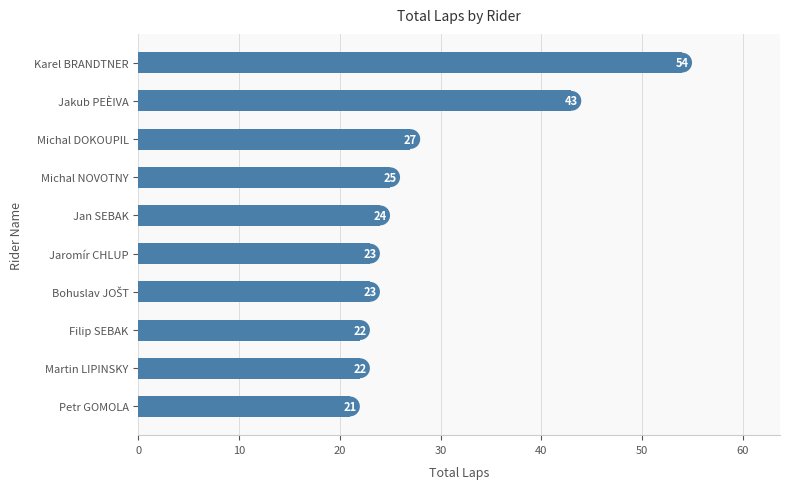

Where is the data nearest to the value 37?

Jakub PEÈIVA